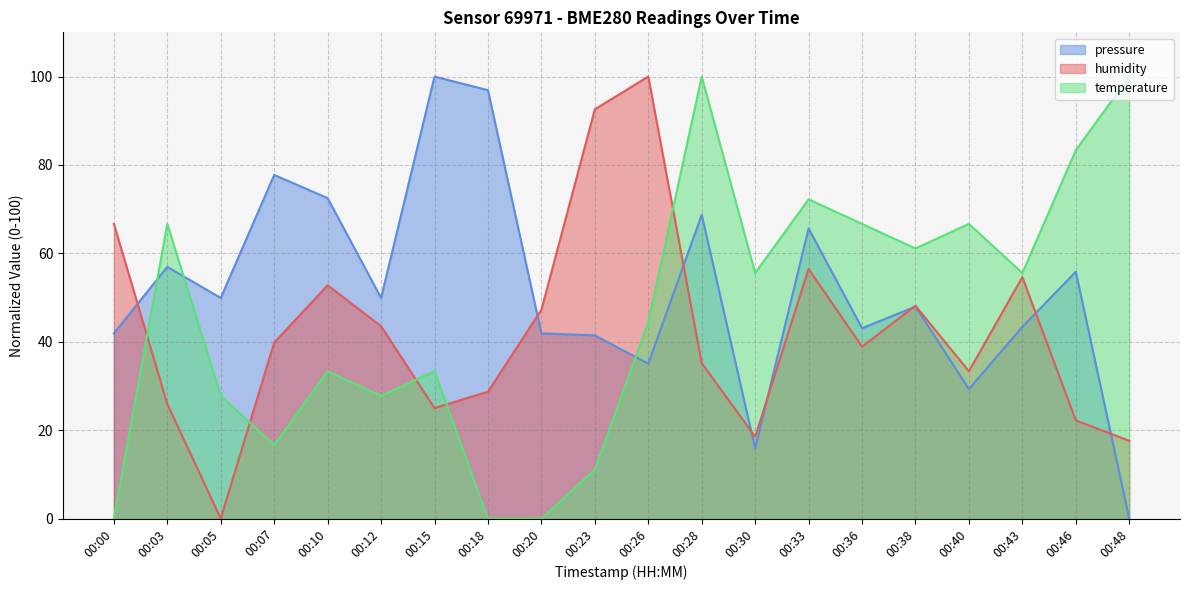

How many values in humidity are above zero?

19